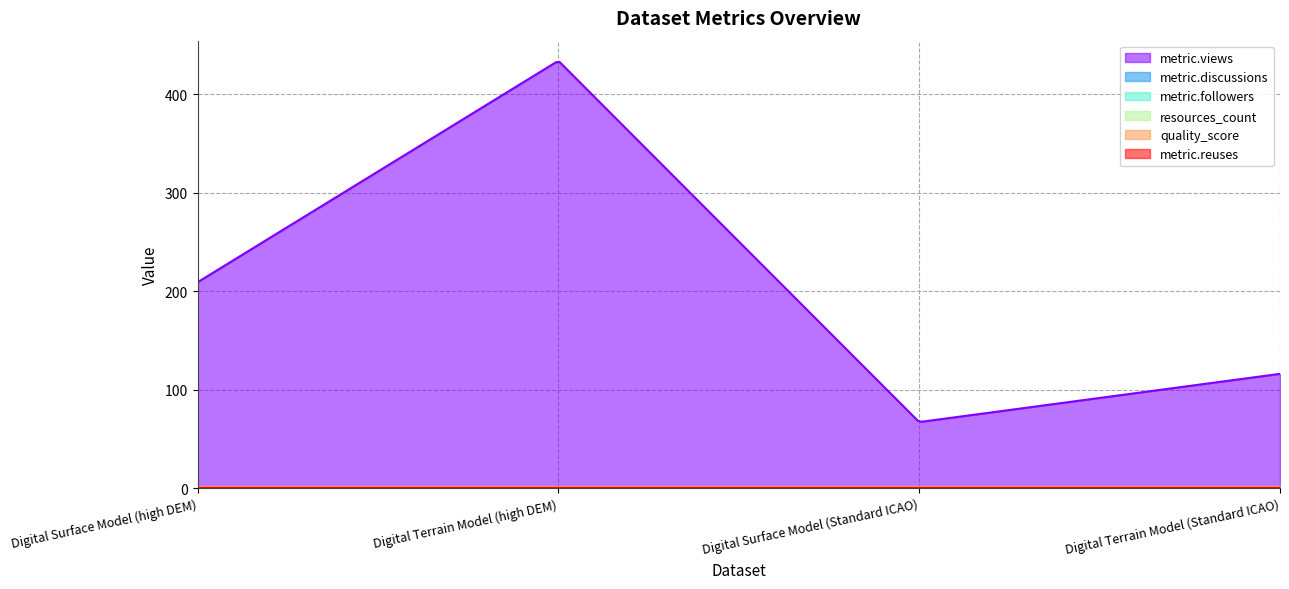

True or false: metric.reuses and metric.followers intersect in this chart.

False